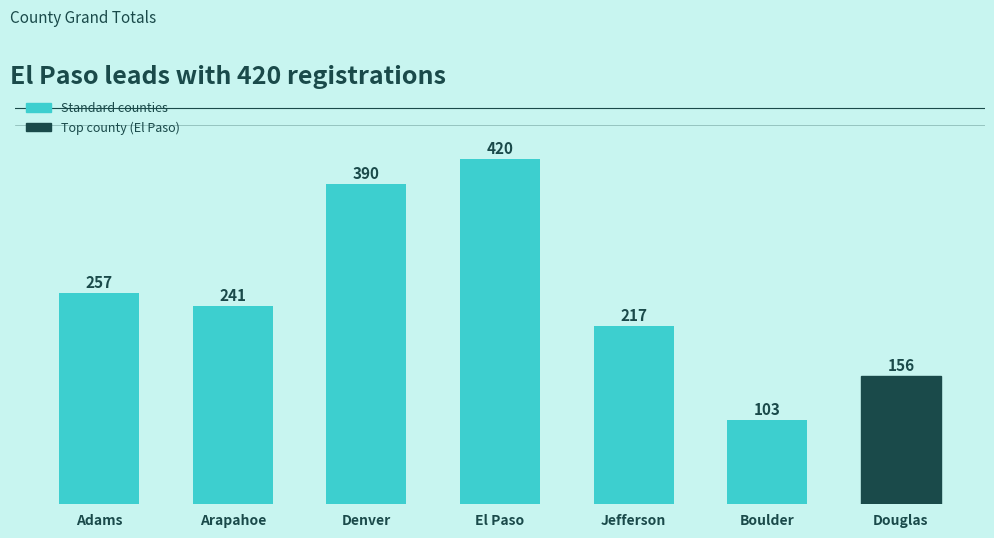

Approximately how many times larger is the value at Douglas compared to Arapahoe?

0.6